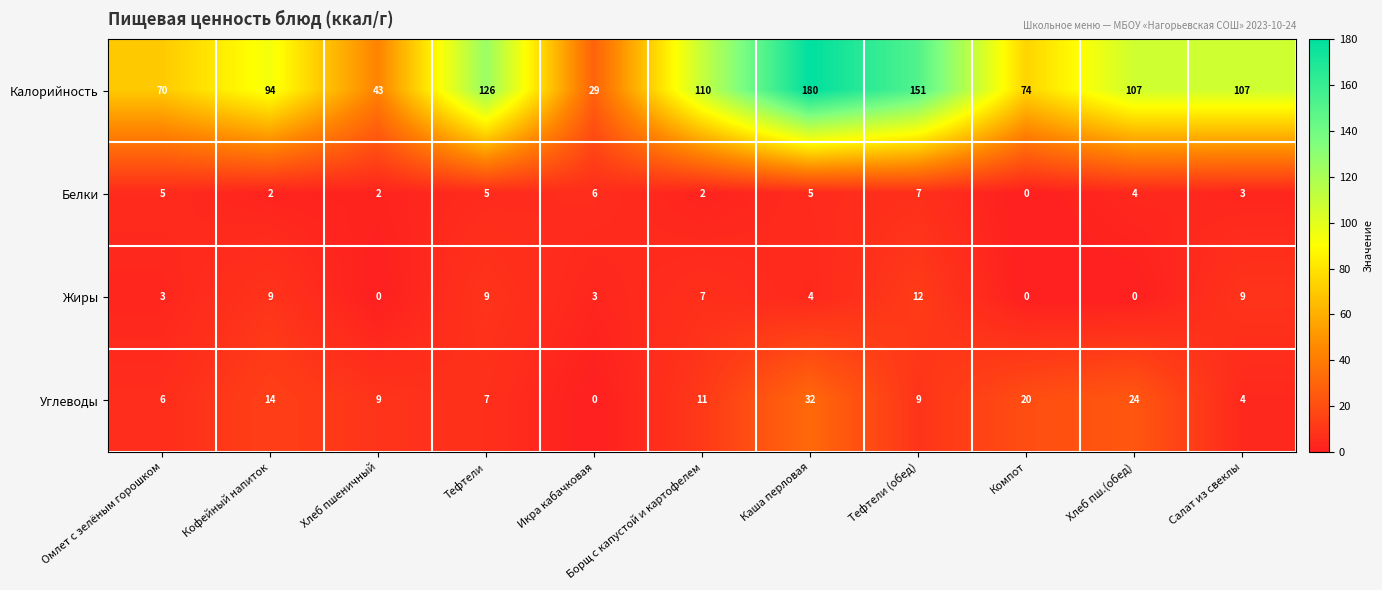

Between Борщ с капустой и картофелем and Салат из свеклы, which series saw the biggest shift?

Углеводы